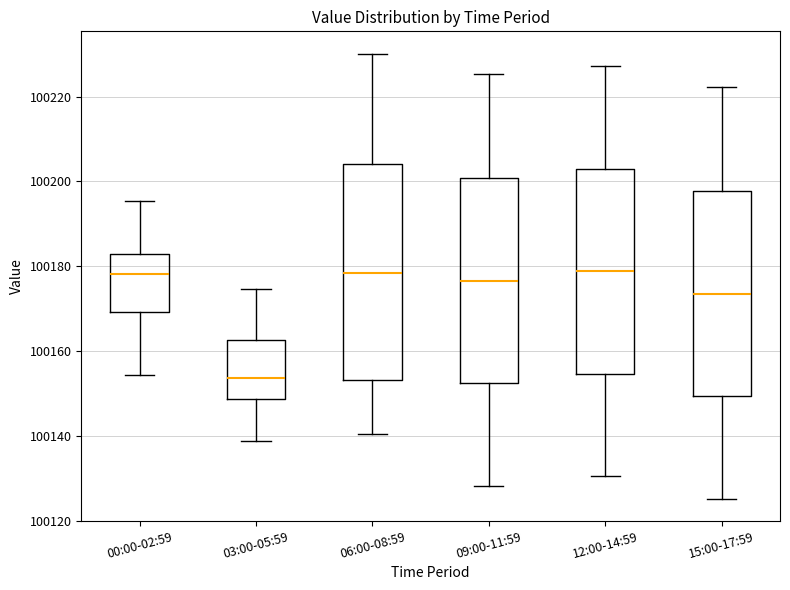

Which box's median line is the lowest?

03:00-05:59